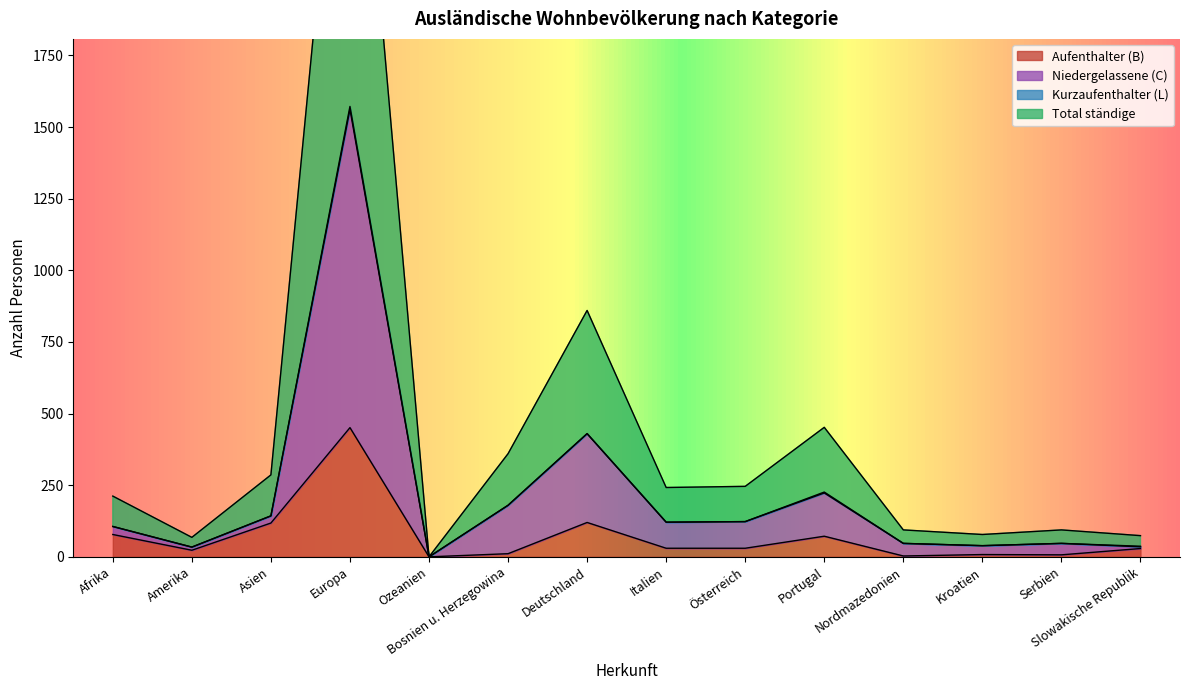

At which label does Total ständige first exceed 121?

Asien